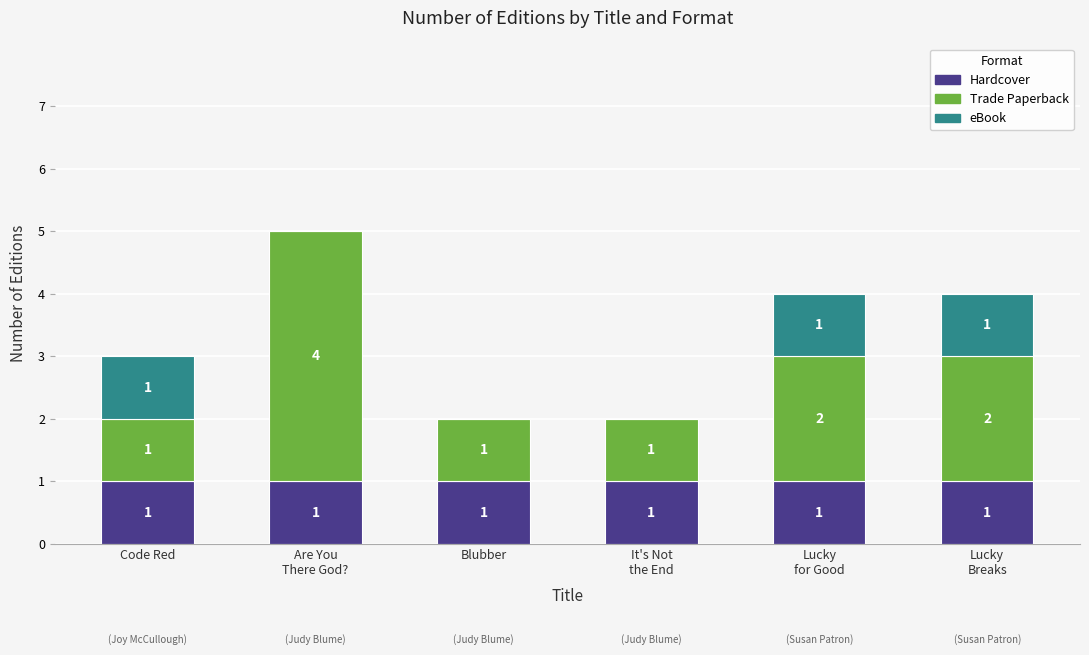

True or false: Hardcover has a value of 1 at Blubber.

True